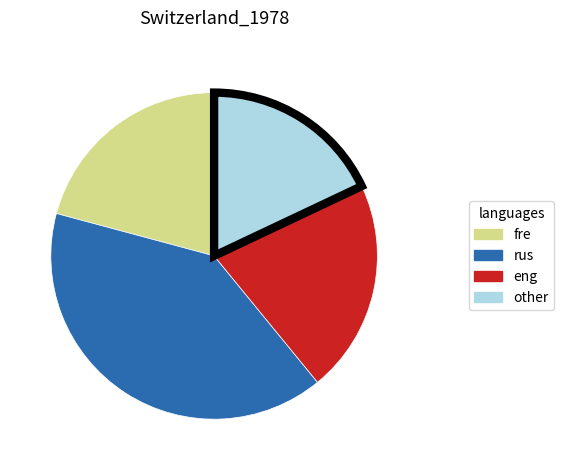

Is there a majority slice in this chart?

No